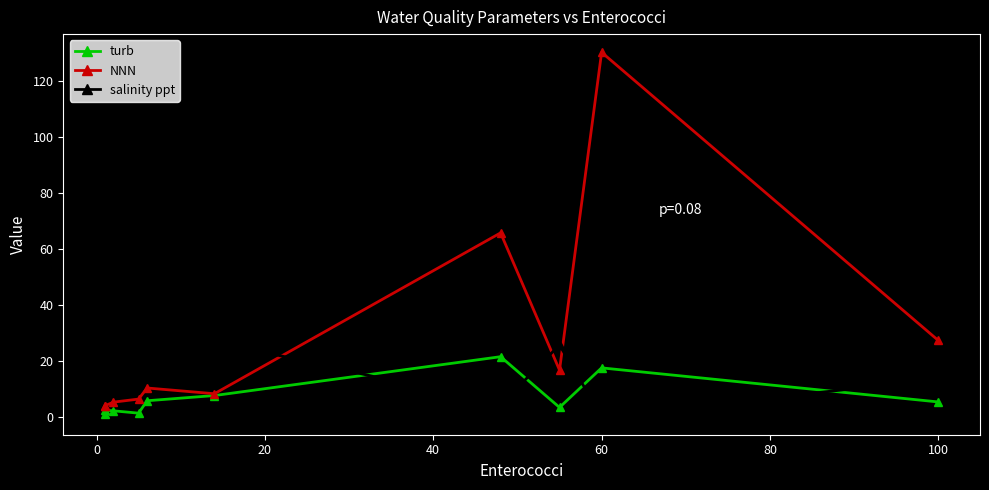

Rank the series by their maximum value, from highest to lowest.

NNN, salinity ppt, turb